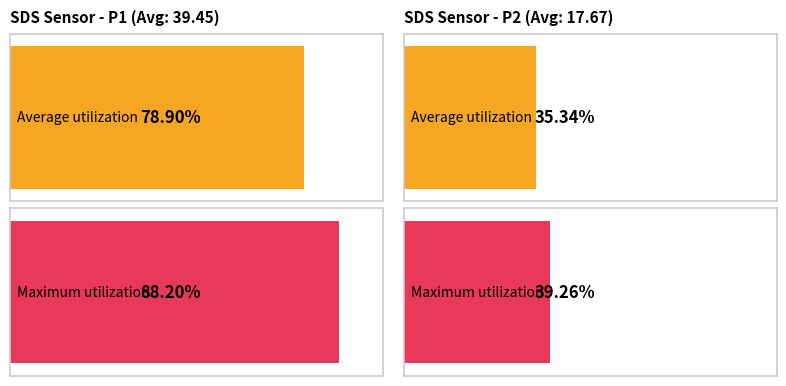

Are the bars grouped side by side (vs. stacked)?

Yes